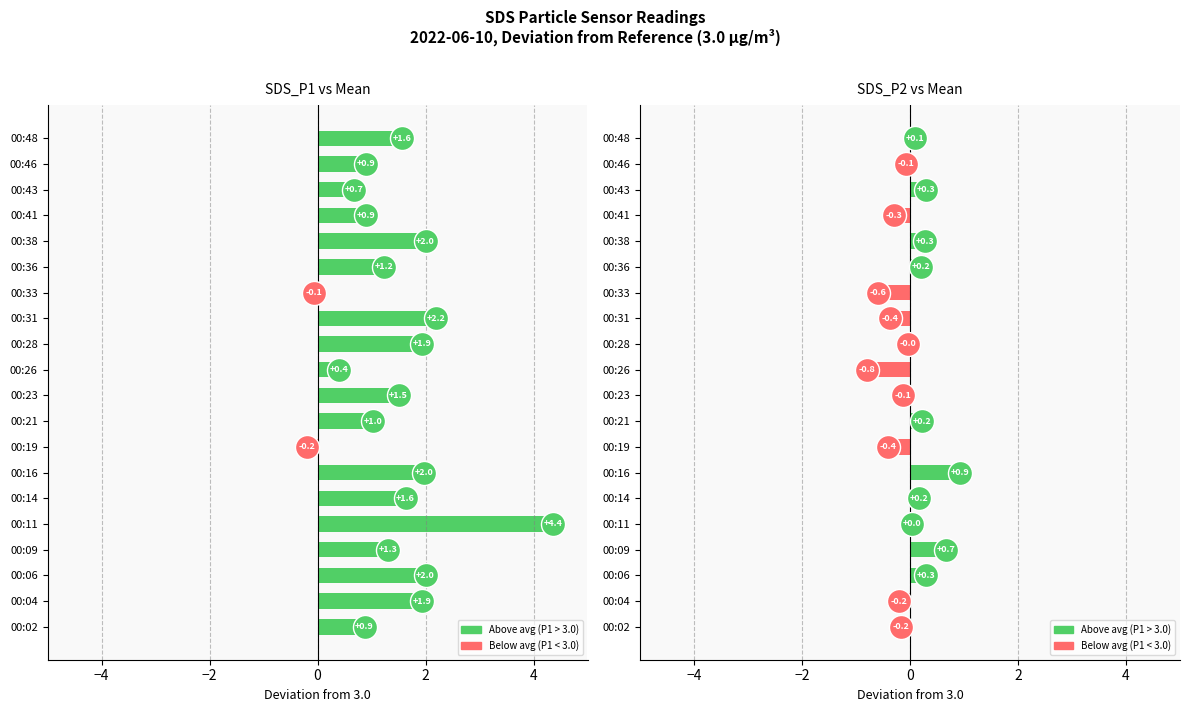

Which series reaches the maximum Y coordinate?

SDS_P1